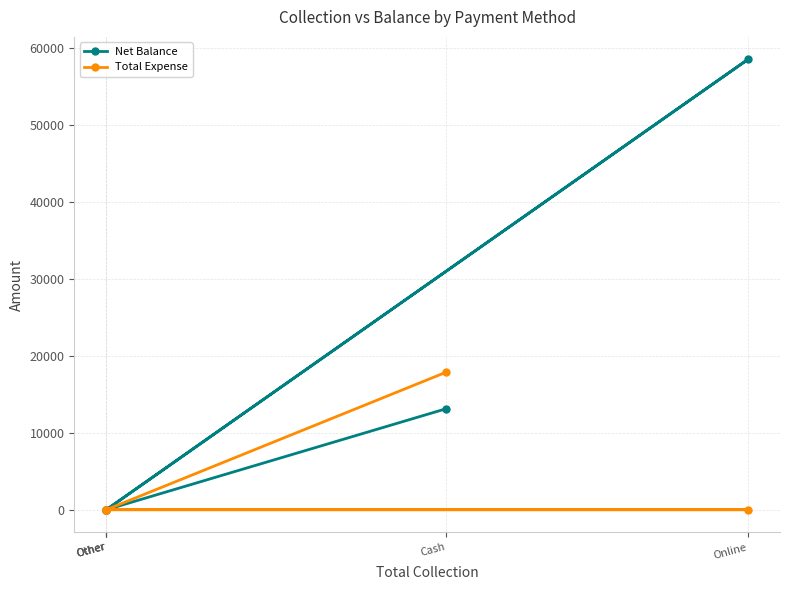

Is this an area chart (filled region under the line)?

No